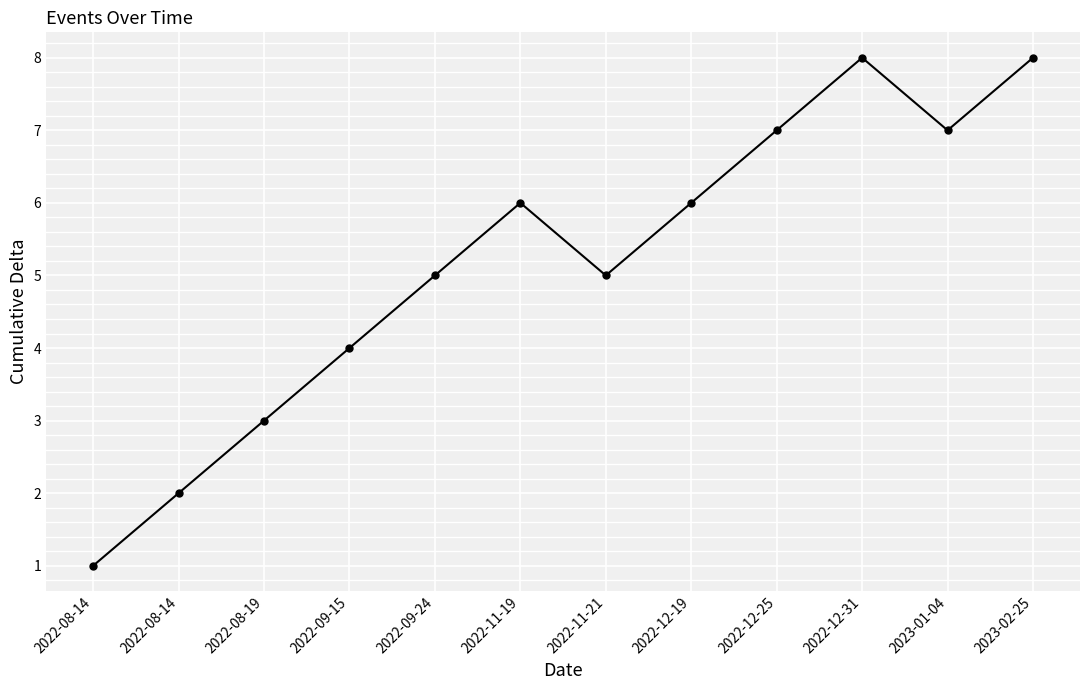

What is the minimum value shown in the chart?

1